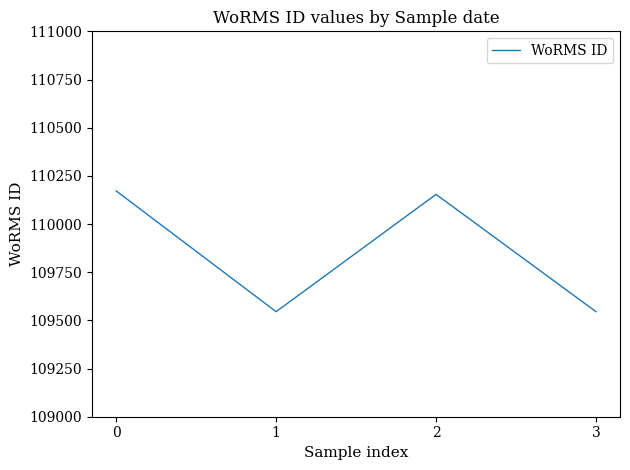

What is the smallest value displayed?

109545